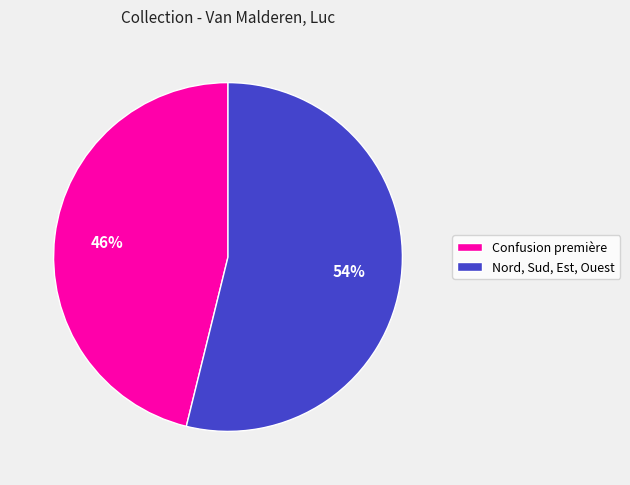

Between Confusion première and Nord, Sud, Est, Ouest, which is larger?

Nord, Sud, Est, Ouest